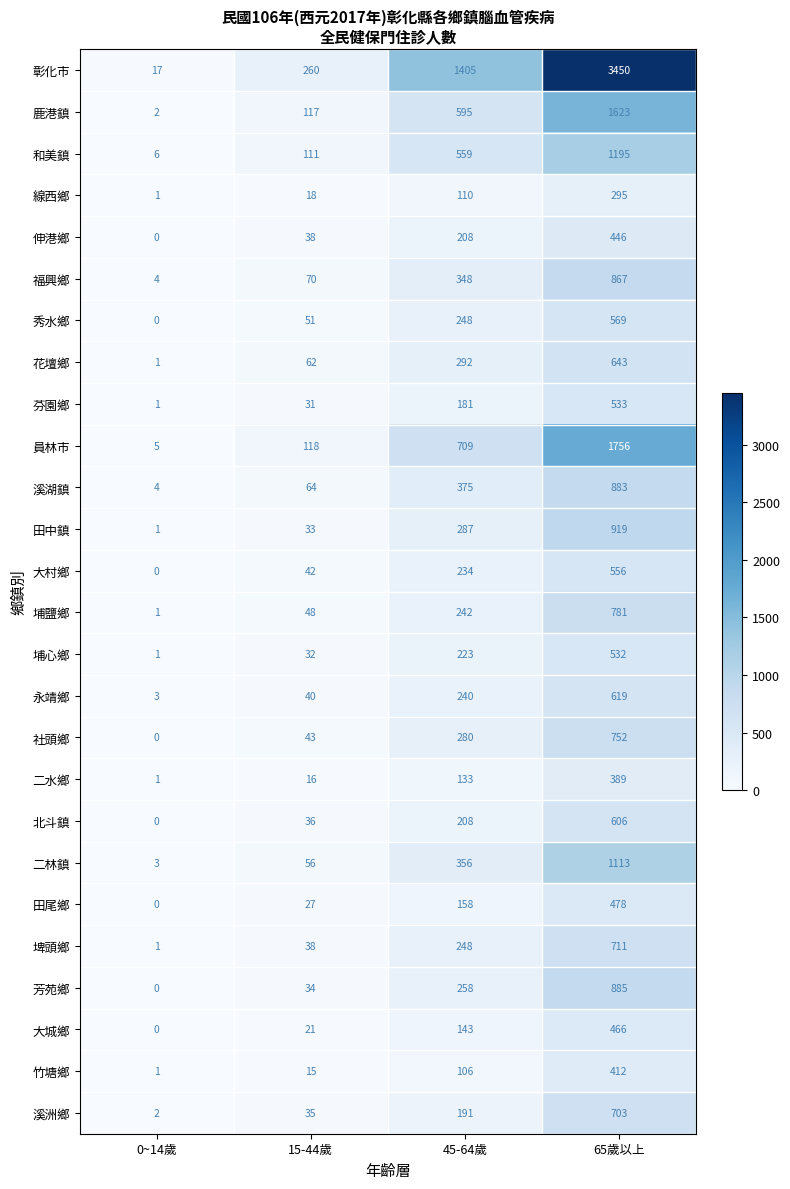

Where is 二林鎮 nearest to the value 558?

45-64歲